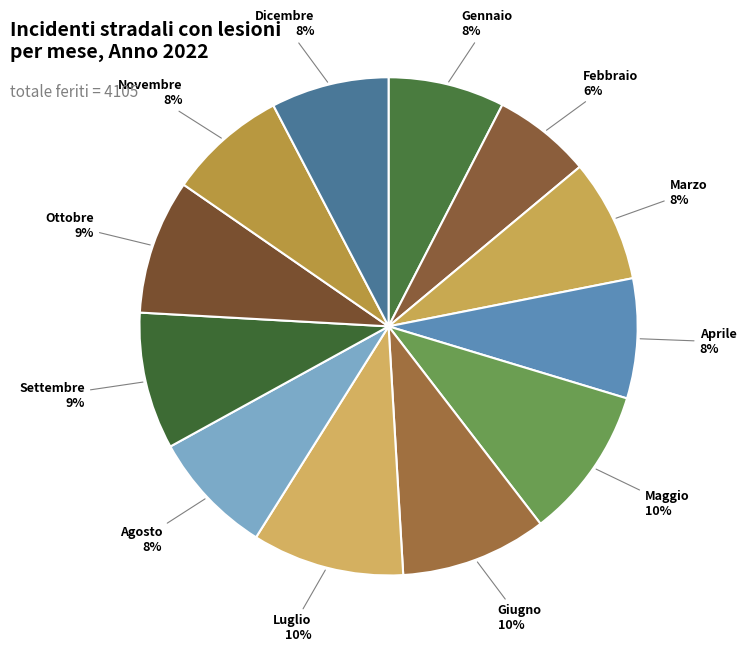

How many segments does this pie chart have?

12